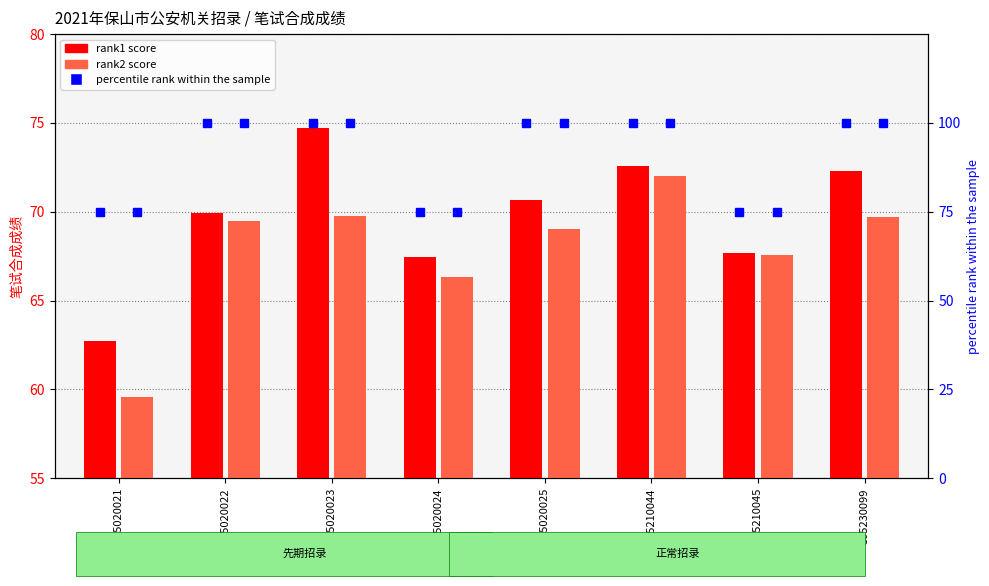

The value of rank2 score at 305020025 is 69.0. True or false?

True